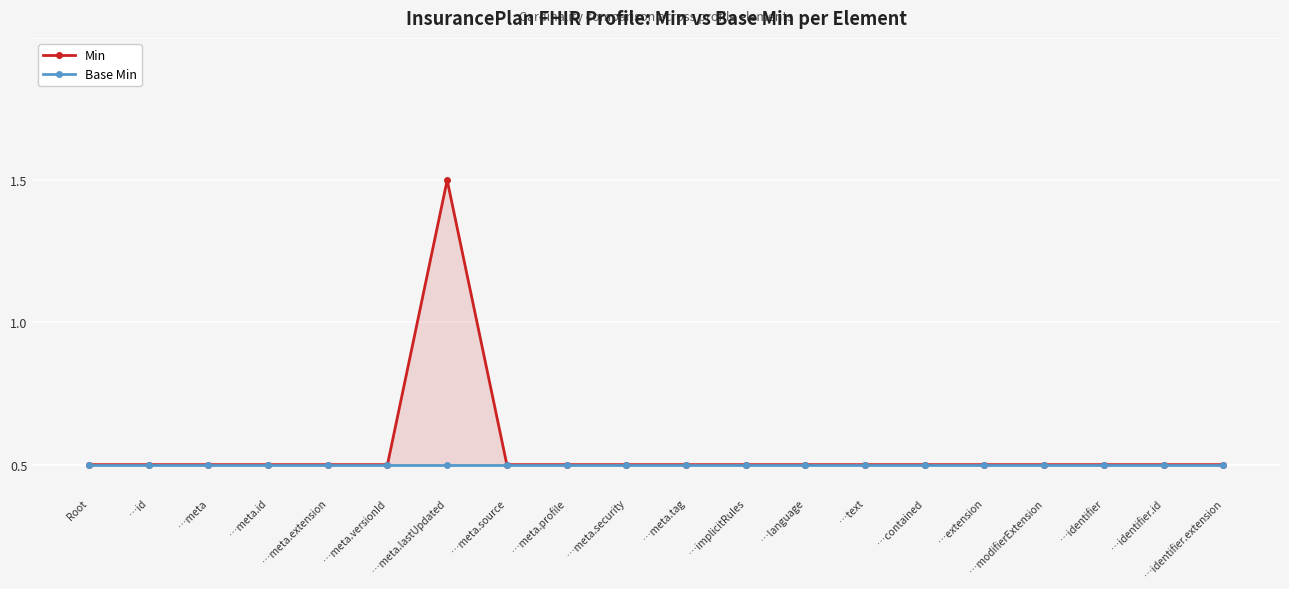

Reading left to right, transcribe all the data shown in this chart.

Min: 0	0	0	0	0	0	1	0	0	0	0	0	0	0	0	0	0	0	0	0
Base Min: 0	0	0	0	0	0	0	0	0	0	0	0	0	0	0	0	0	0	0	0